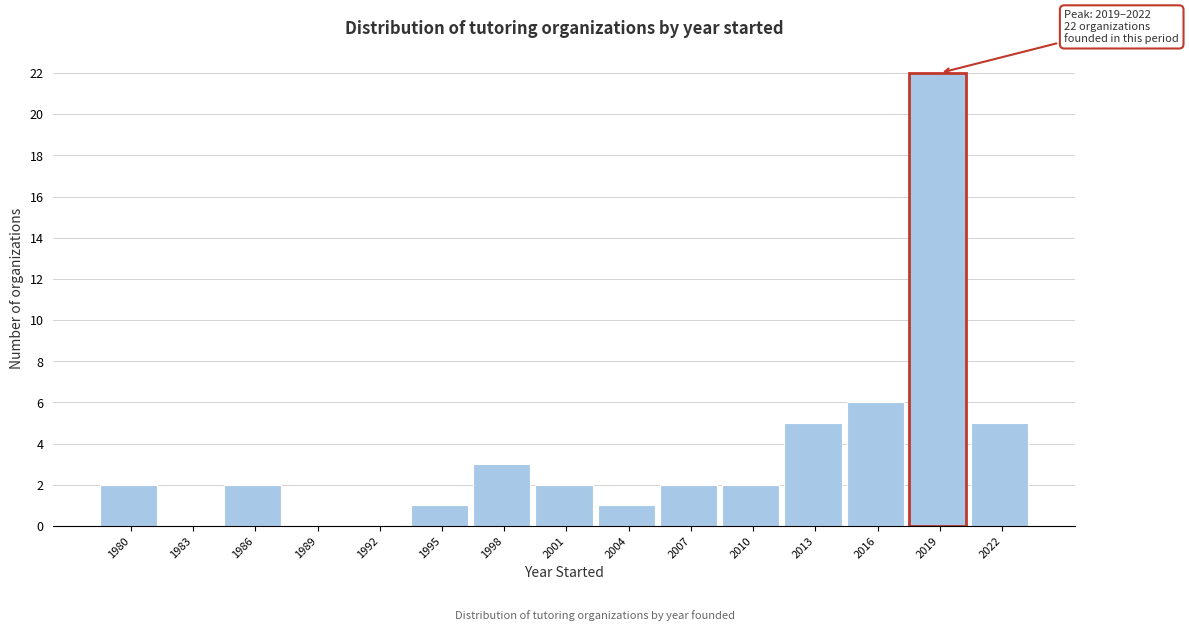

Reading left to right, extract all data points from this chart.

1980=2	1983=0	1986=2	1989=0	1992=0	1995=1	1998=3	2001=2	2004=1	2007=2	2010=2	2013=5	2016=6	2019=22	2022=5